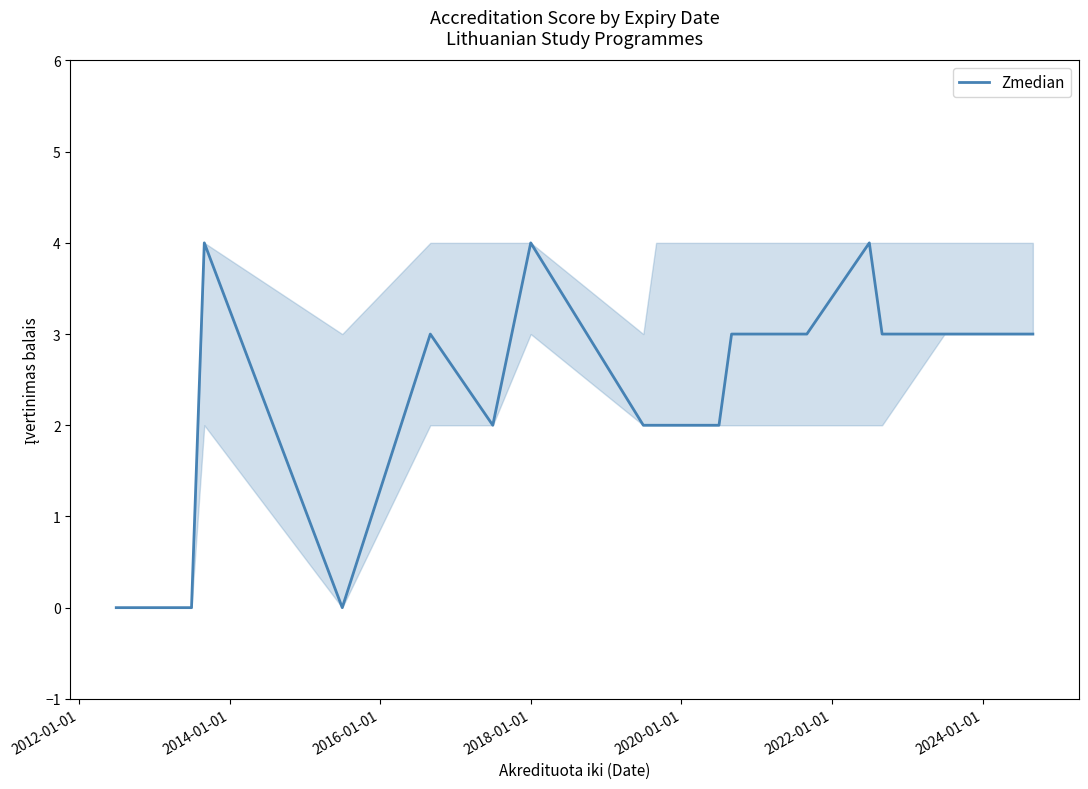

What is the greatest value displayed?

4